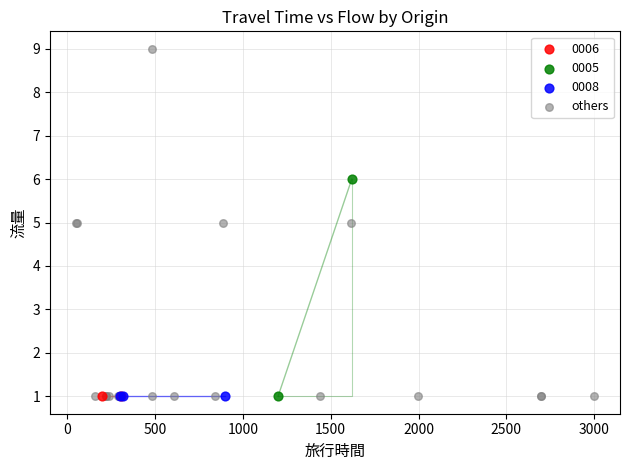

What are all the series names shown in the legend?

0006, 0005, 0008, others